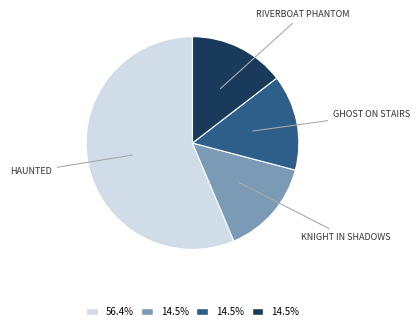

Is the sum of GHOST ON STAIRS and KNIGHT IN SHADOWS greater than half?

No